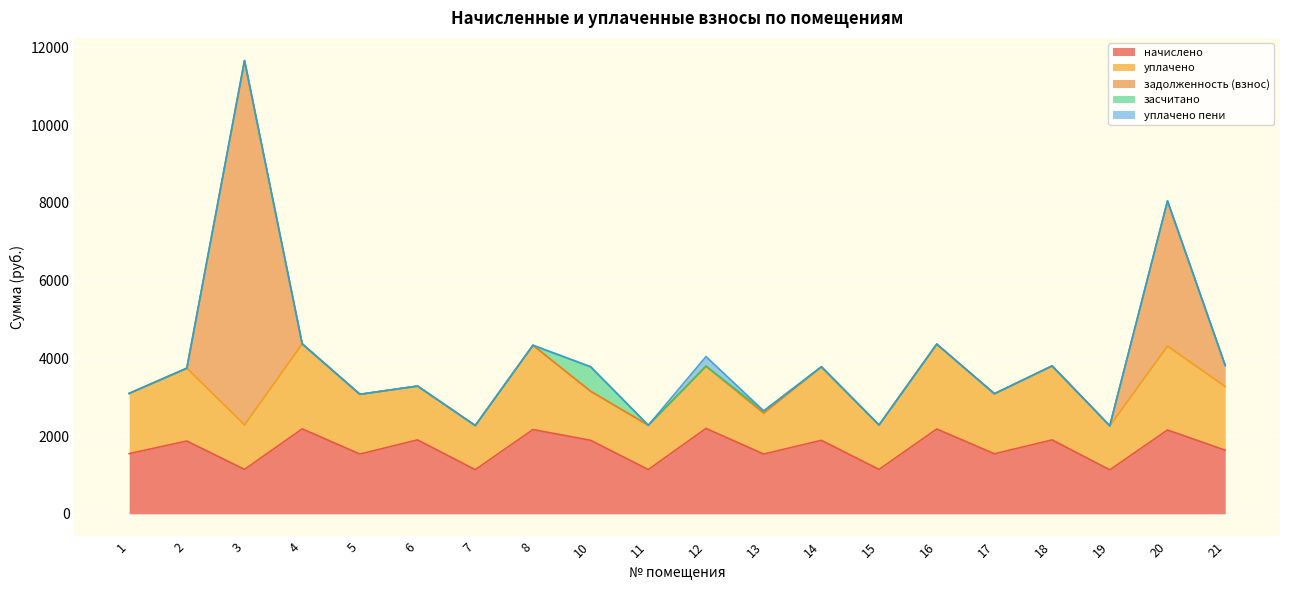

Rank the series at 18 from lowest to highest value.

задолженность (взнос), засчитано, уплачено пени, начислено, уплачено